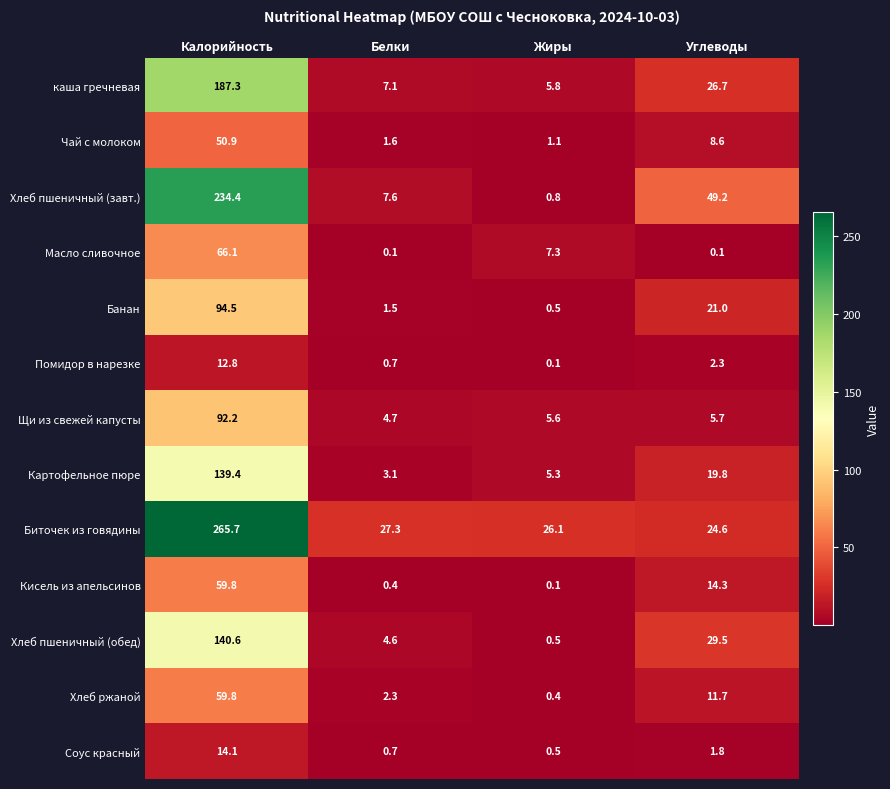

At which category is the sum across all series the highest?

Калорийность